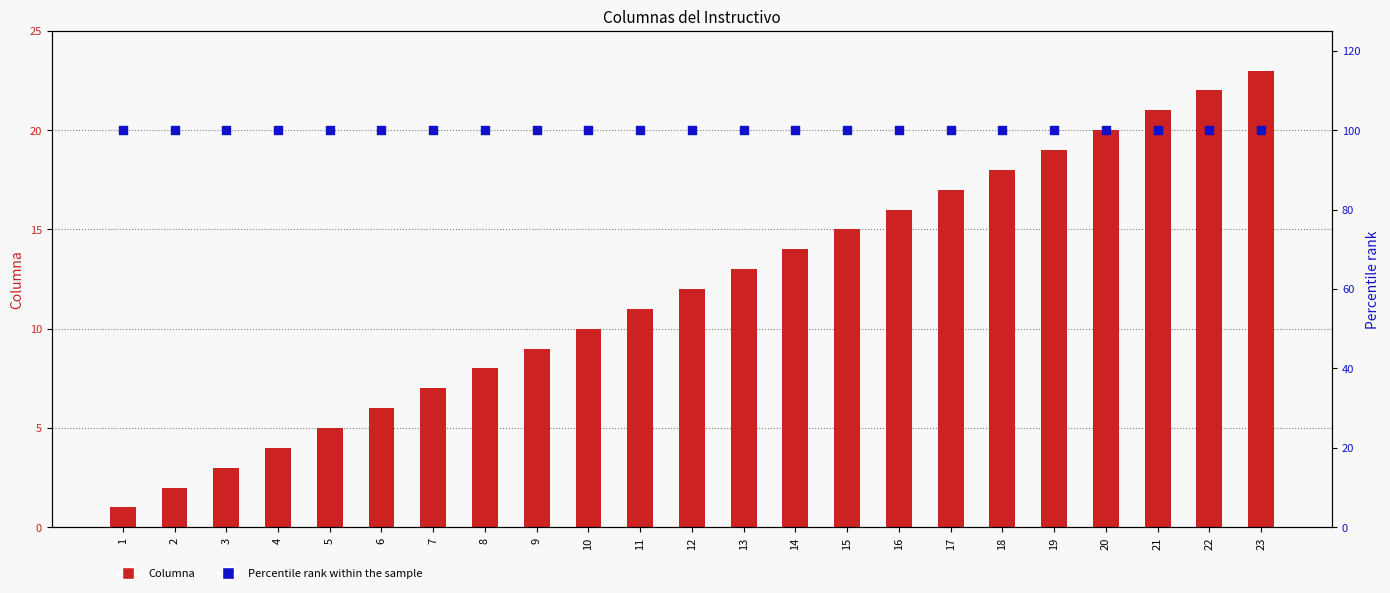

What are all the series names shown in the legend?

Columna, Percentile rank within the sample